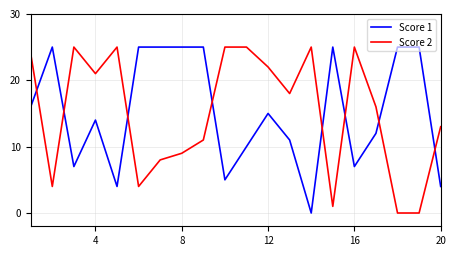

Which series ends up on top after the final intersection of Score 2 and Score 1?

Score 2